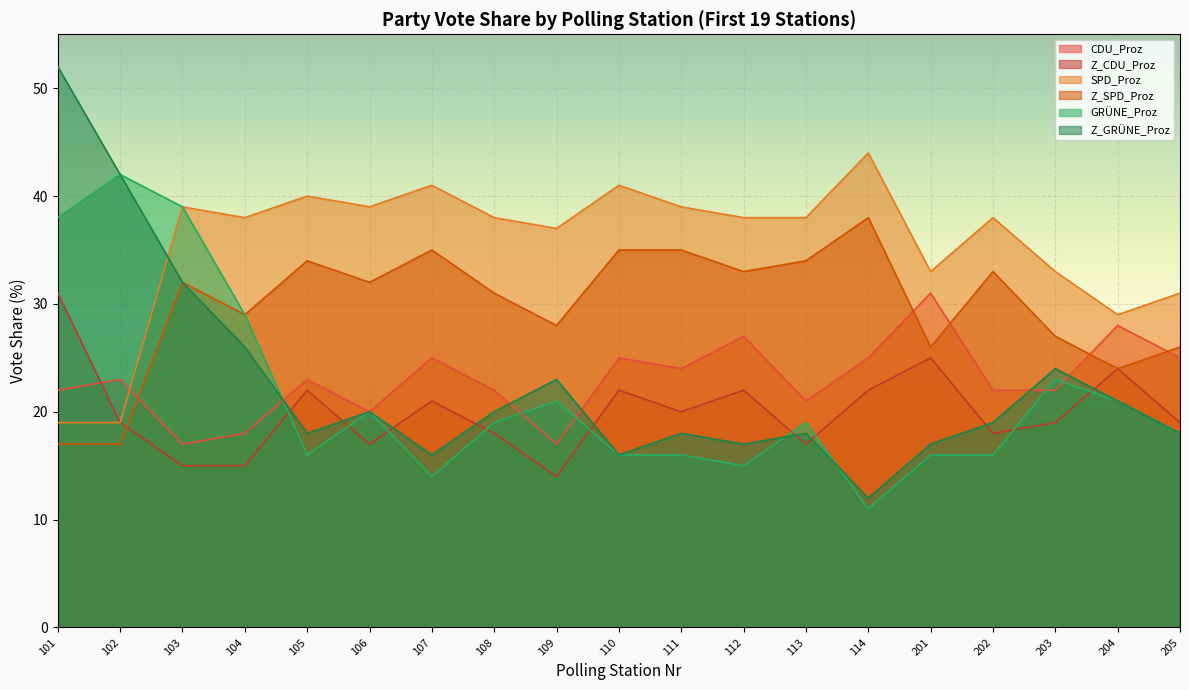

How many lines are shown in the chart?

6